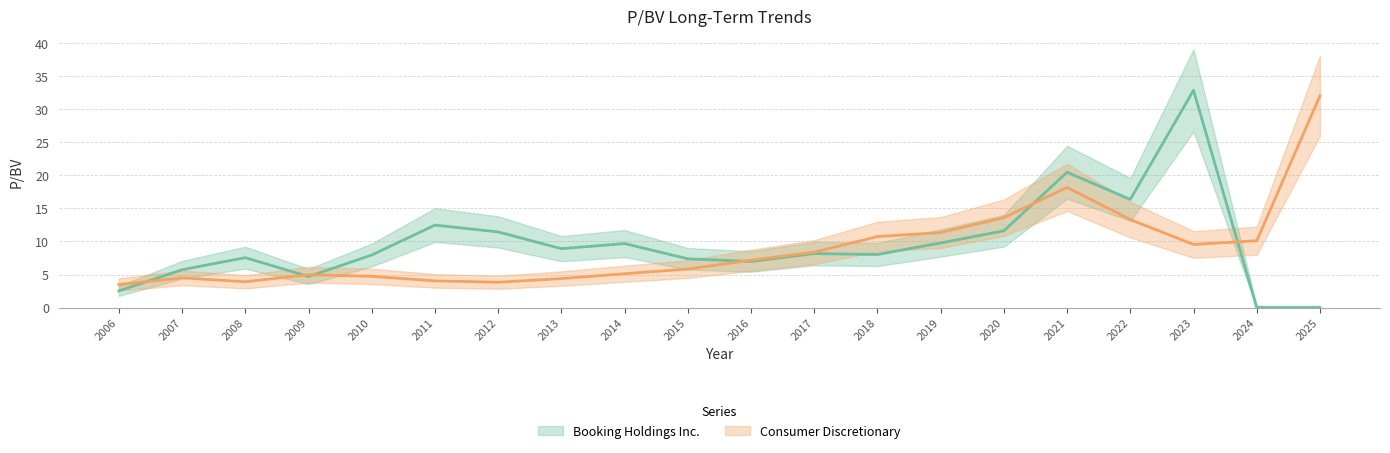

Reading left to right, what are all the values shown in this chart?

Booking Holdings Inc.: 2.5	5.7	7.5	4.7	8.0	12.5	11.4	8.9	9.7	7.4	7.0	8.2	8.0	9.8	11.6	20.5	16.4	32.8	0.0	0.0
Consumer Discretionary: 3.5	4.5	3.9	5.0	4.7	4.0	3.8	4.4	5.1	5.8	7.2	8.4	10.7	11.3	13.6	18.2	13.3	9.6	10.1	32.0